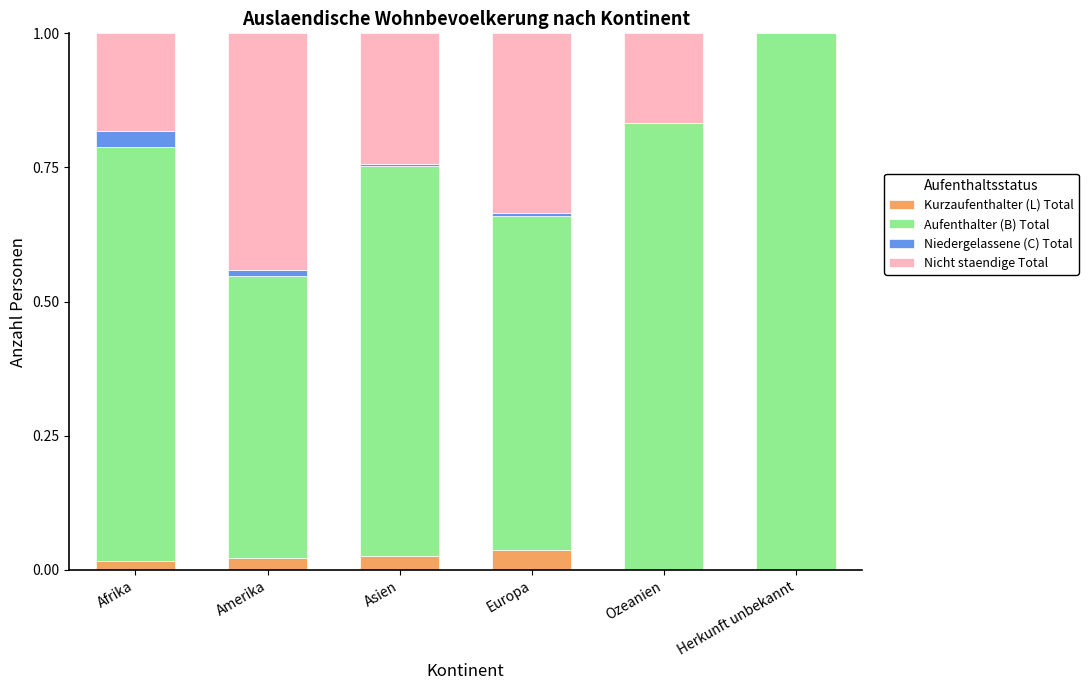

What are all the series names shown in the legend?

Kurzaufenthalter (L) Total, Aufenthalter (B) Total, Niedergelassene (C) Total, Nicht staendige Total